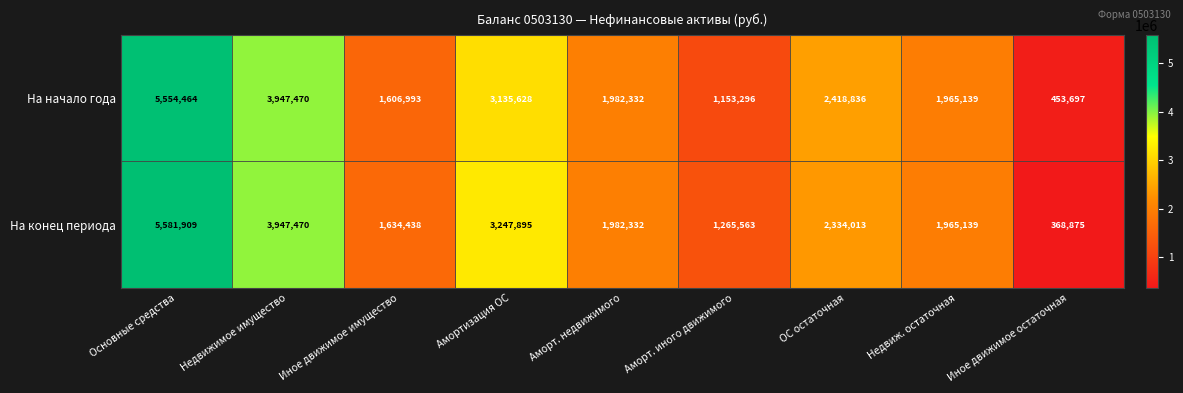

Between Амортизация ОС and Иное движимое остаточная, which series saw the biggest shift?

На конец периода